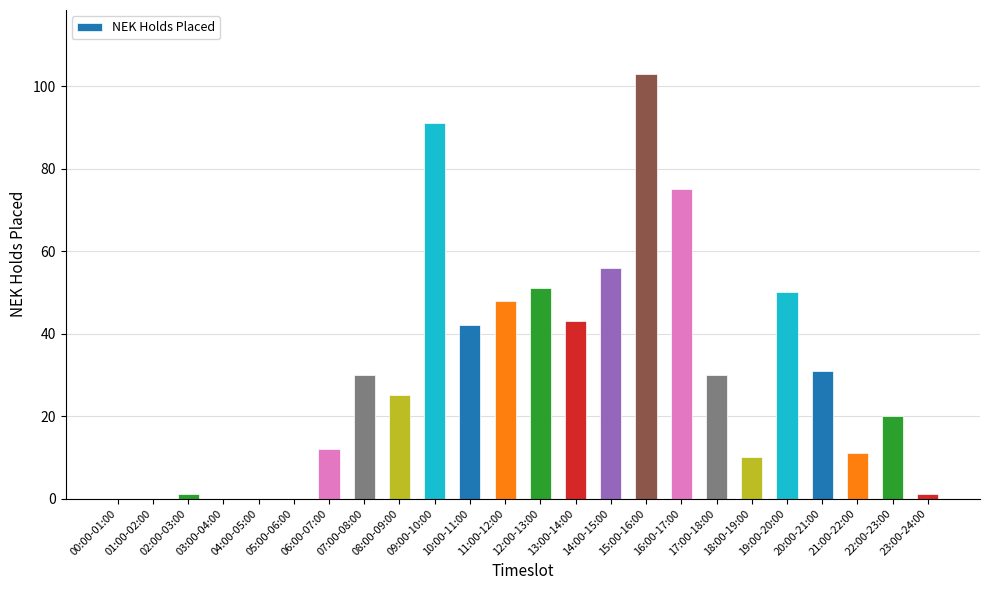

What is the sum of all values?

730